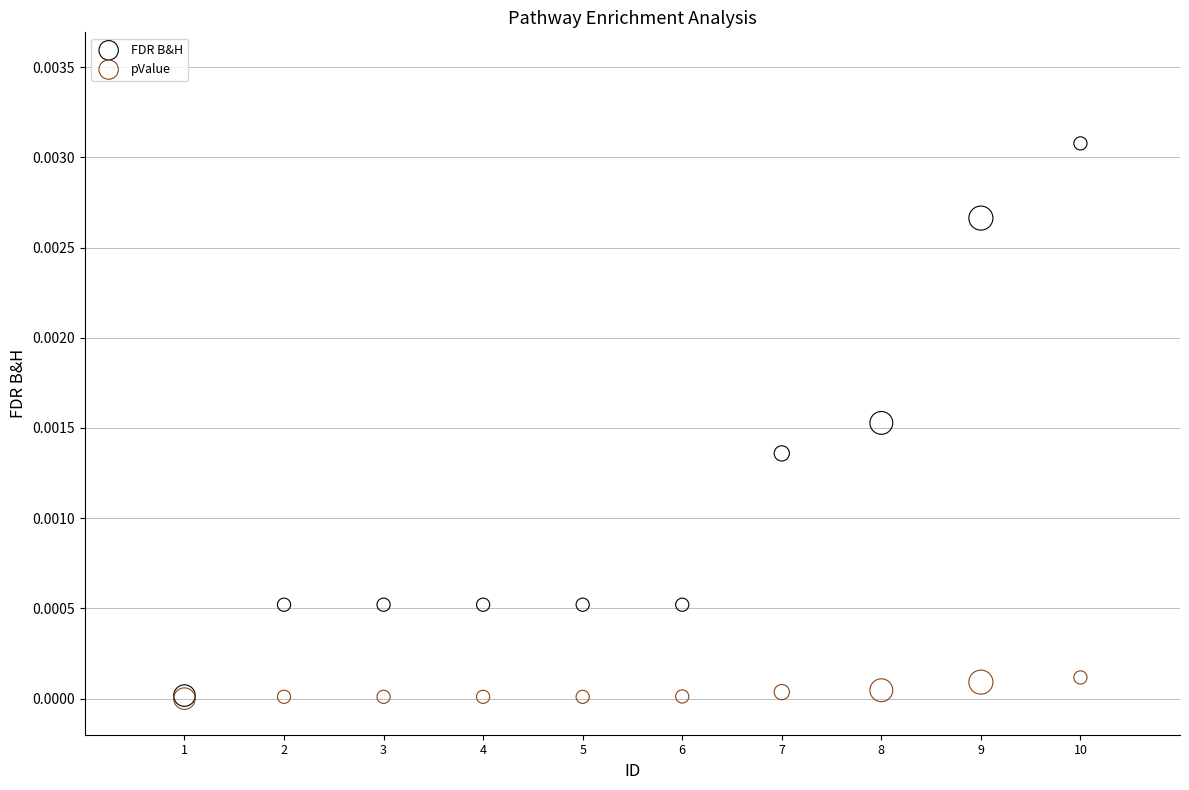

What are all the series names shown in the legend?

FDR B&H, pValue